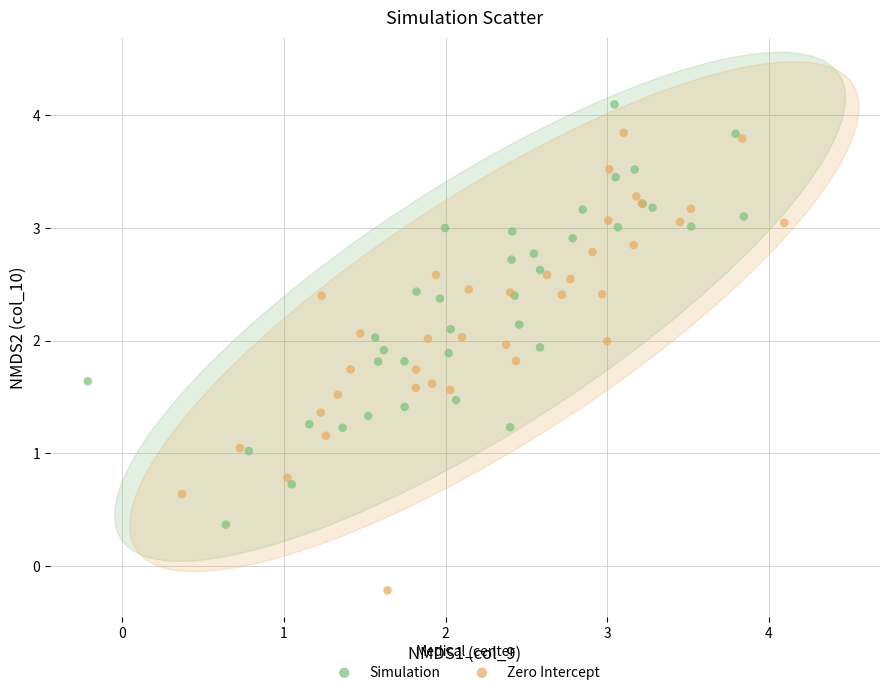

Which series reaches the minimum Y coordinate?

Zero Intercept